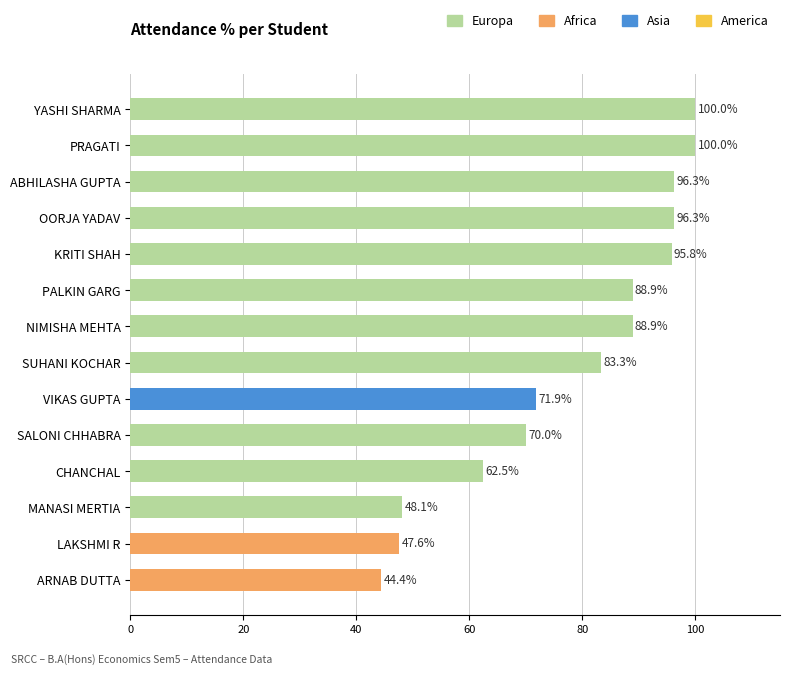

What is the value of the 1st bar from the top?

100.0